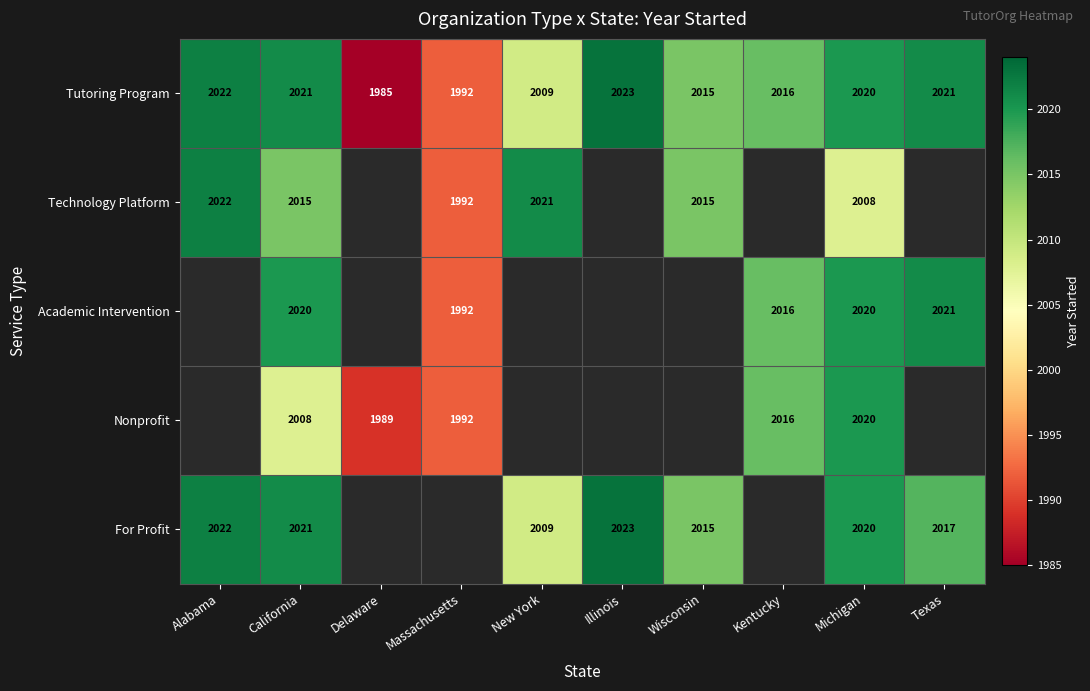

Is it true that Technology Platform equals 1201.3 at Wisconsin?

False